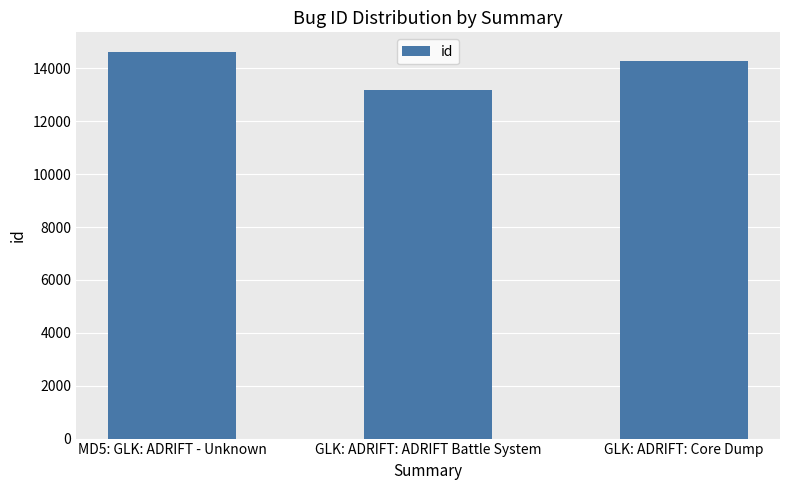

Which label corresponds to the largest value in the chart?

MD5: GLK: ADRIFT - Unknown